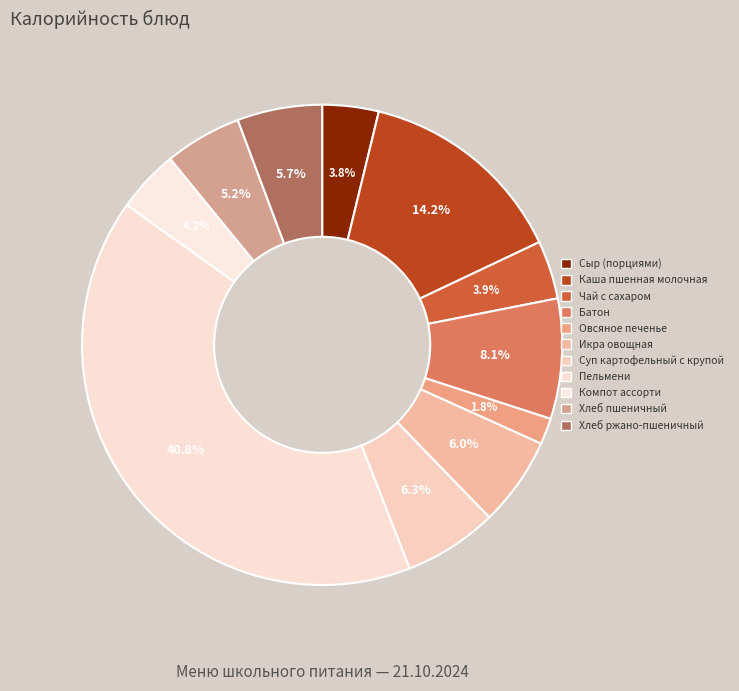

How many segments does this pie chart have?

11